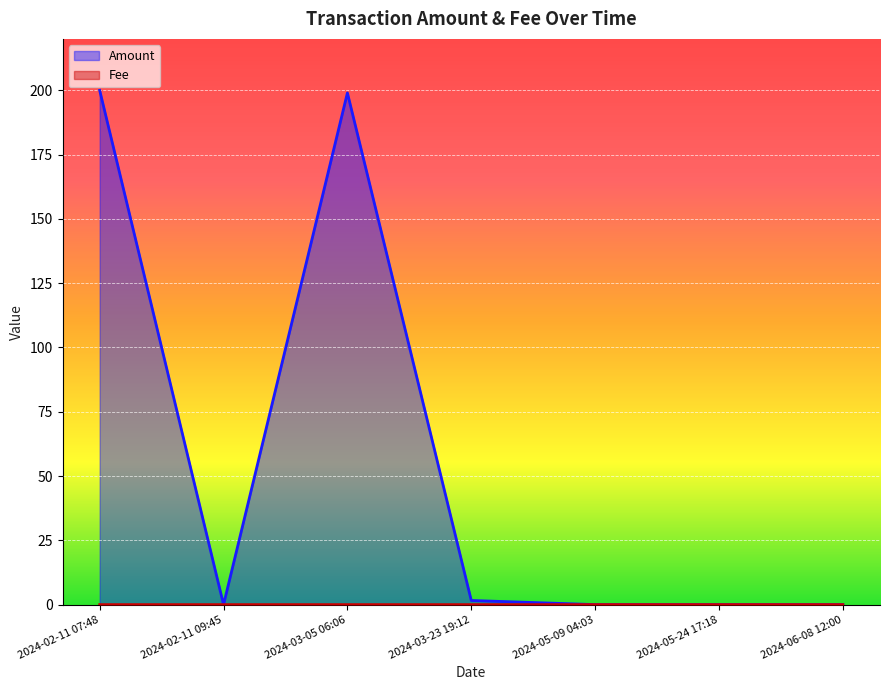

What are all the series names shown in the legend?

Amount, Fee